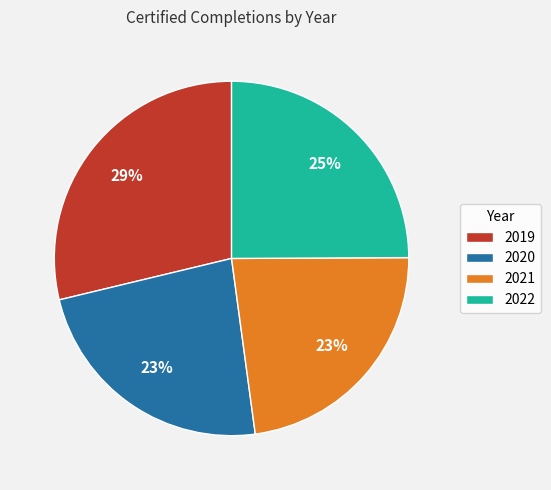

To the nearest percent, what is the difference between the 2020 and 2022 slice percentages?

2%